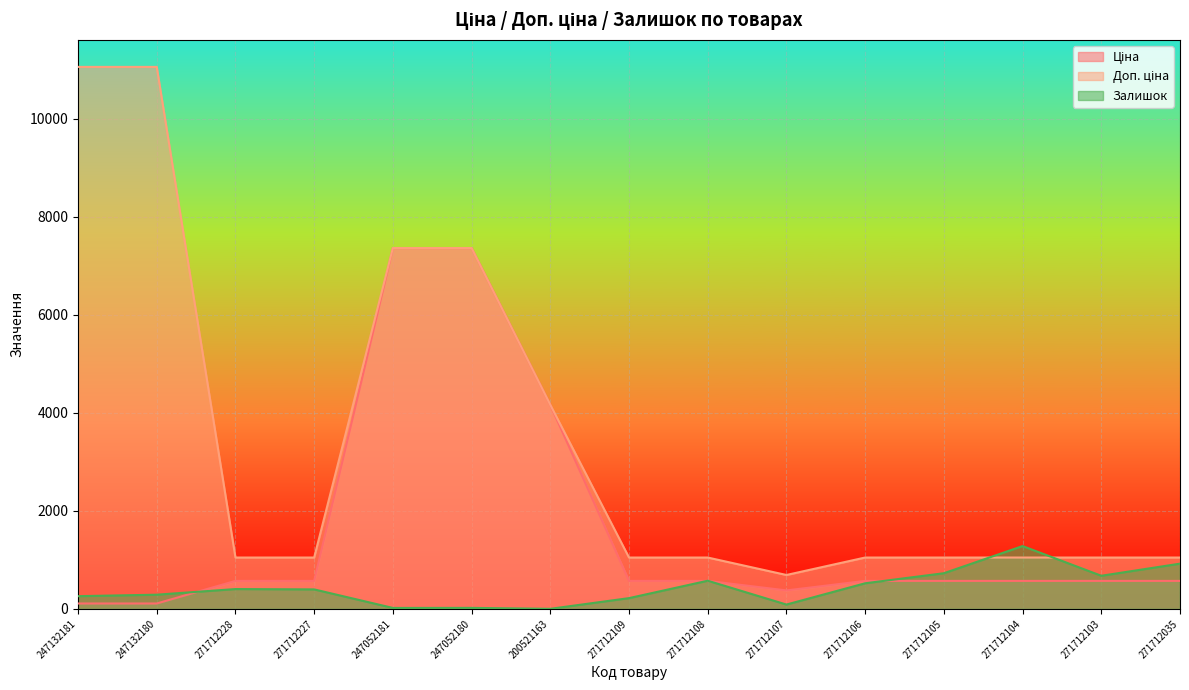

What is the difference between the Залишок values at 271712228 and 271712104?

877.0